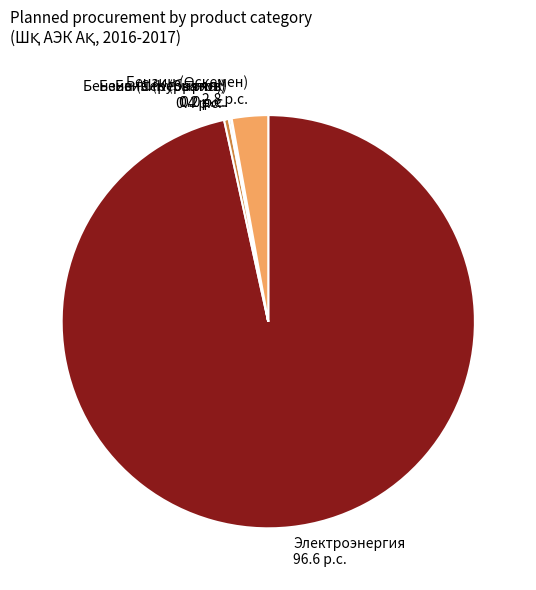

Which category accounts for the majority?

Электроэнергия